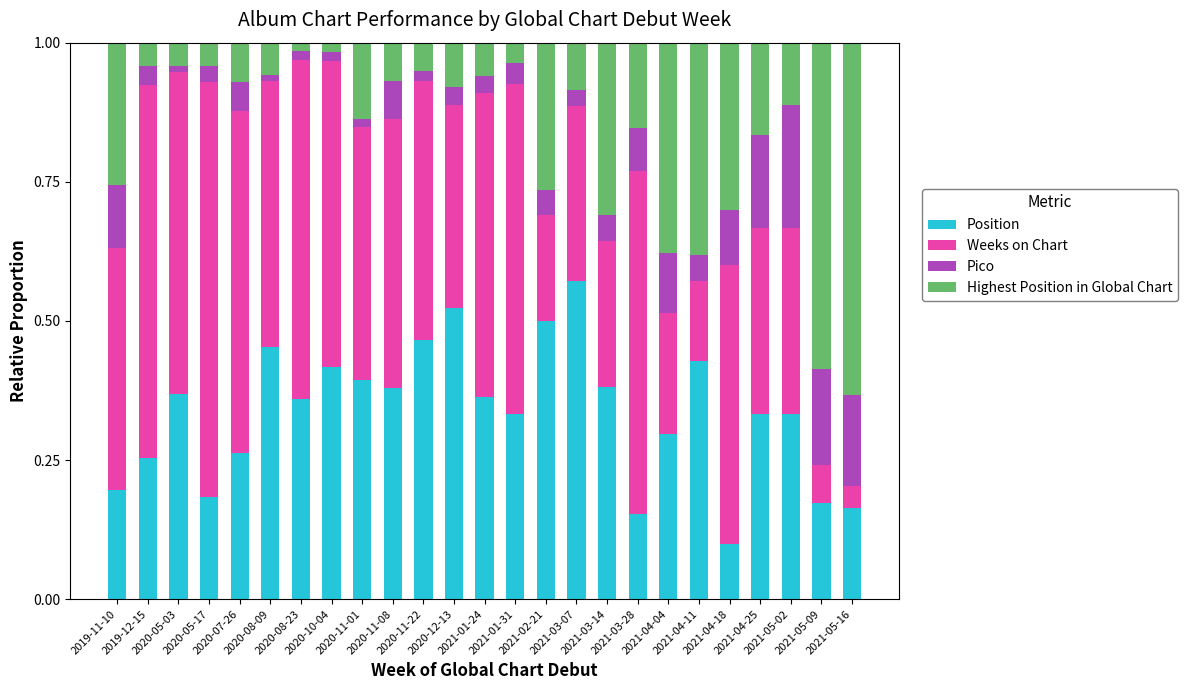

At 2021-04-11, list the series in order from smallest to largest.

Pico, Weeks on Chart, Highest Position in Global Chart, Position